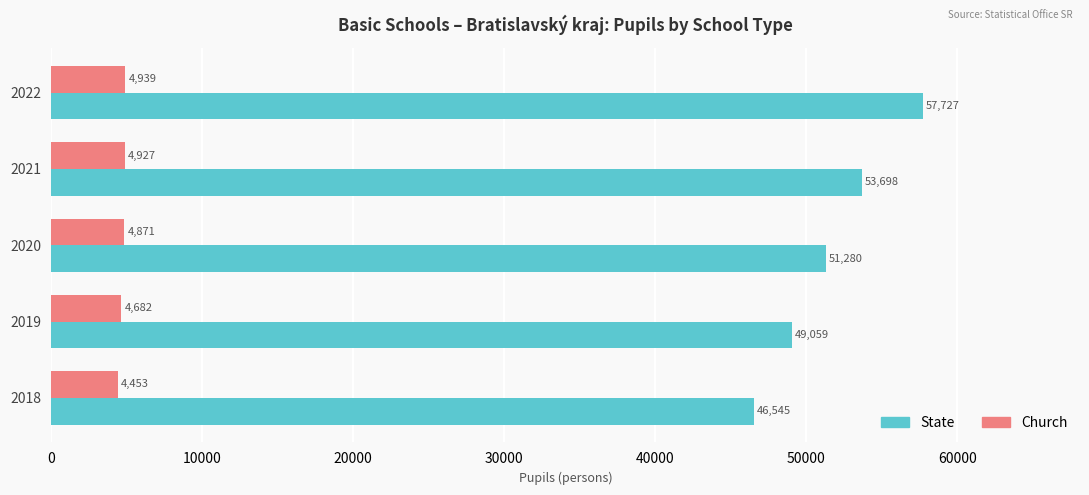

Which series has the largest range (max minus min)?

State